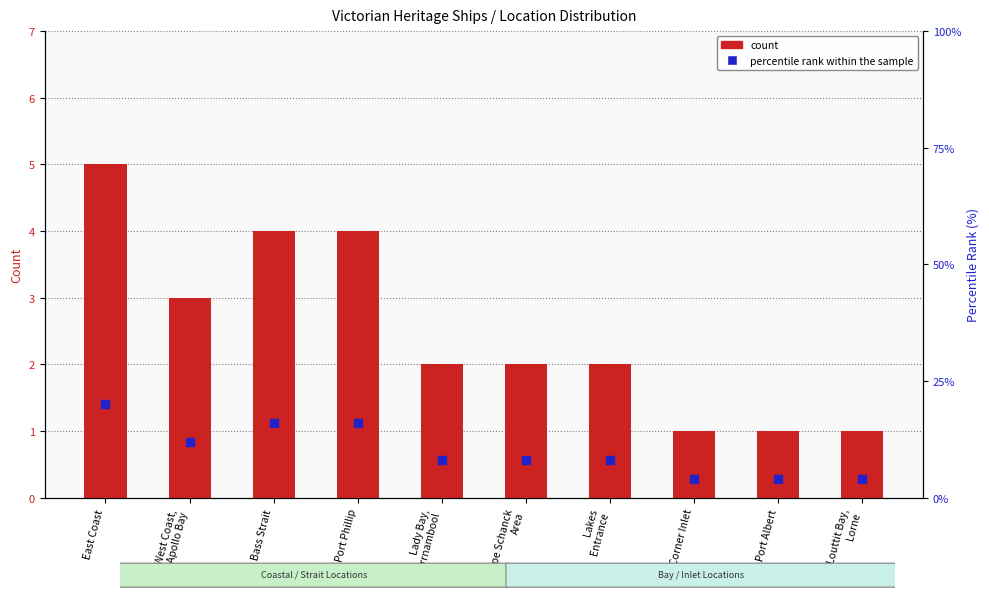

The value of count at Port Albert is 1. True or false?

True